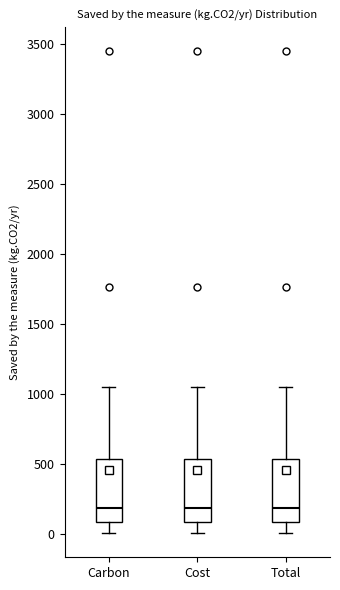

Reading left to right, read every box against the y-axis: the position of its median line, the range the box covers, and the ends of its whiskers. The values are not printed on the chart, so give them approximately, as read against the axis.

Carbon: median 200, box 100 to 550, whiskers 0 to 1050
Cost: median 200, box 100 to 550, whiskers 0 to 1050
Total: median 200, box 100 to 550, whiskers 0 to 1050